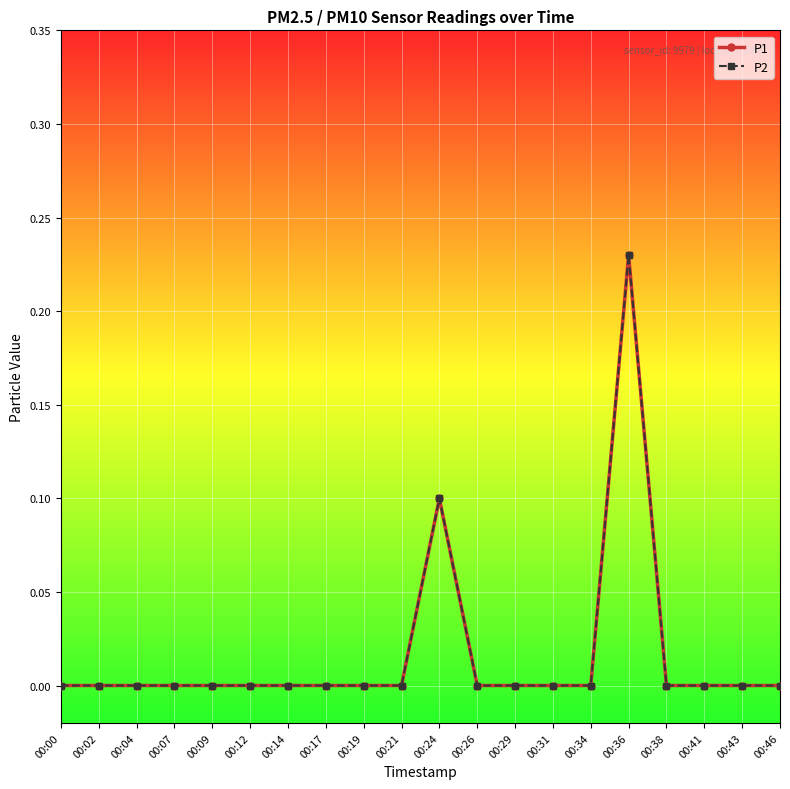

How many lines are shown in the chart?

2